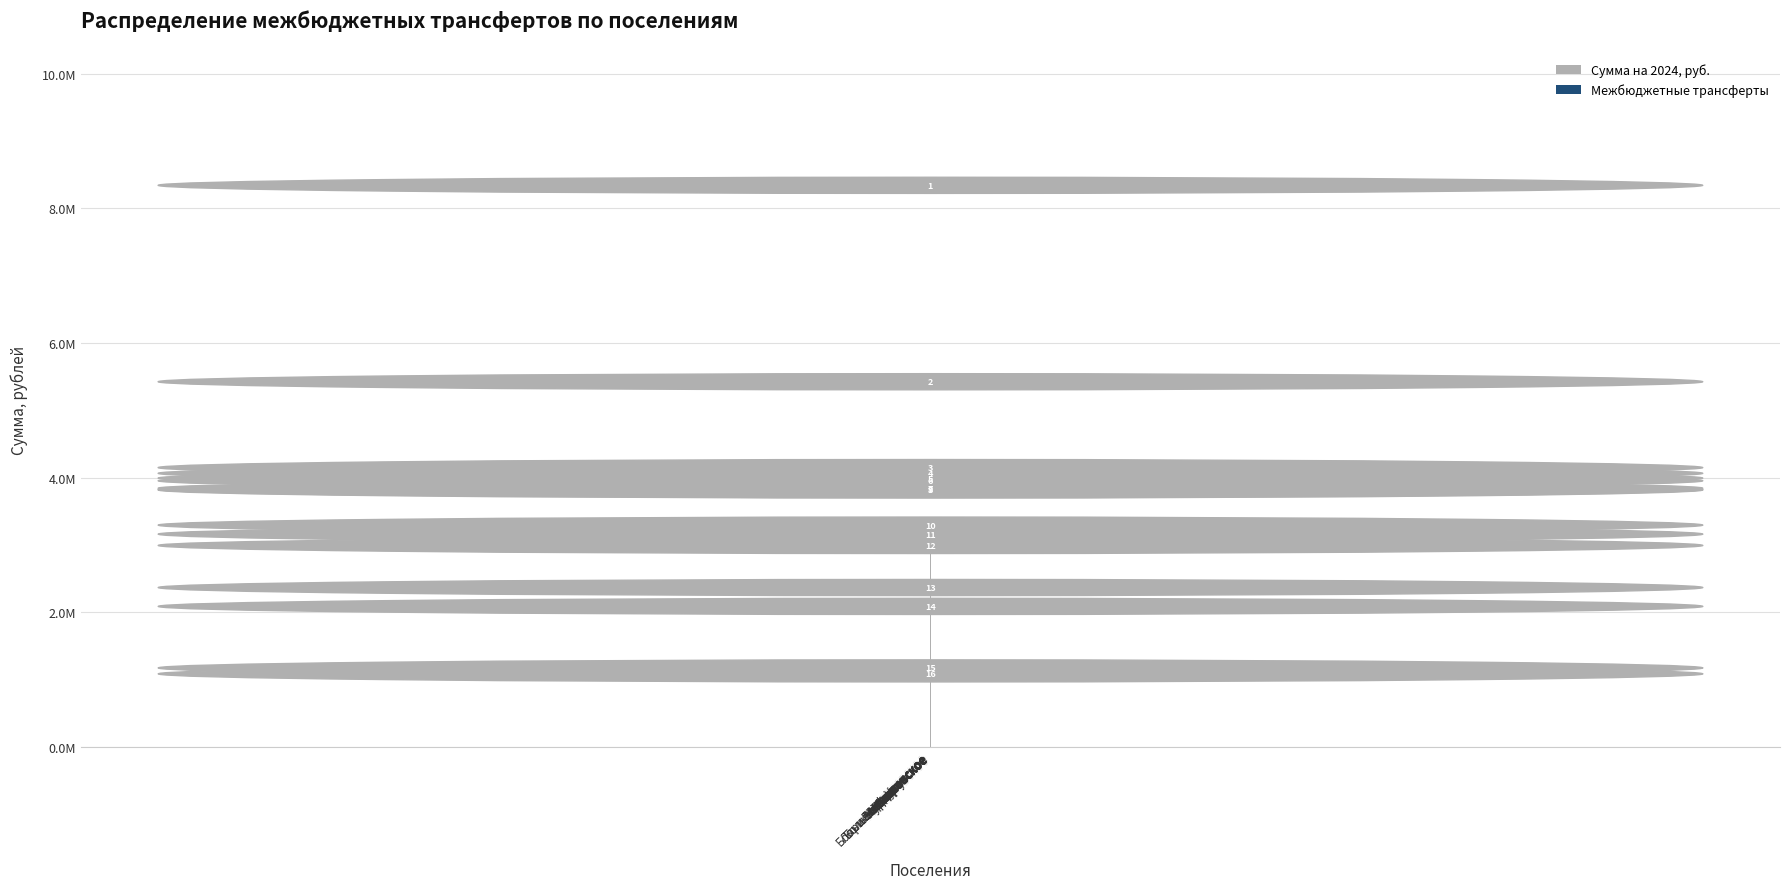

Is it true that Сумма на 2024, руб. equals 956368.4 at Жирновское?

False